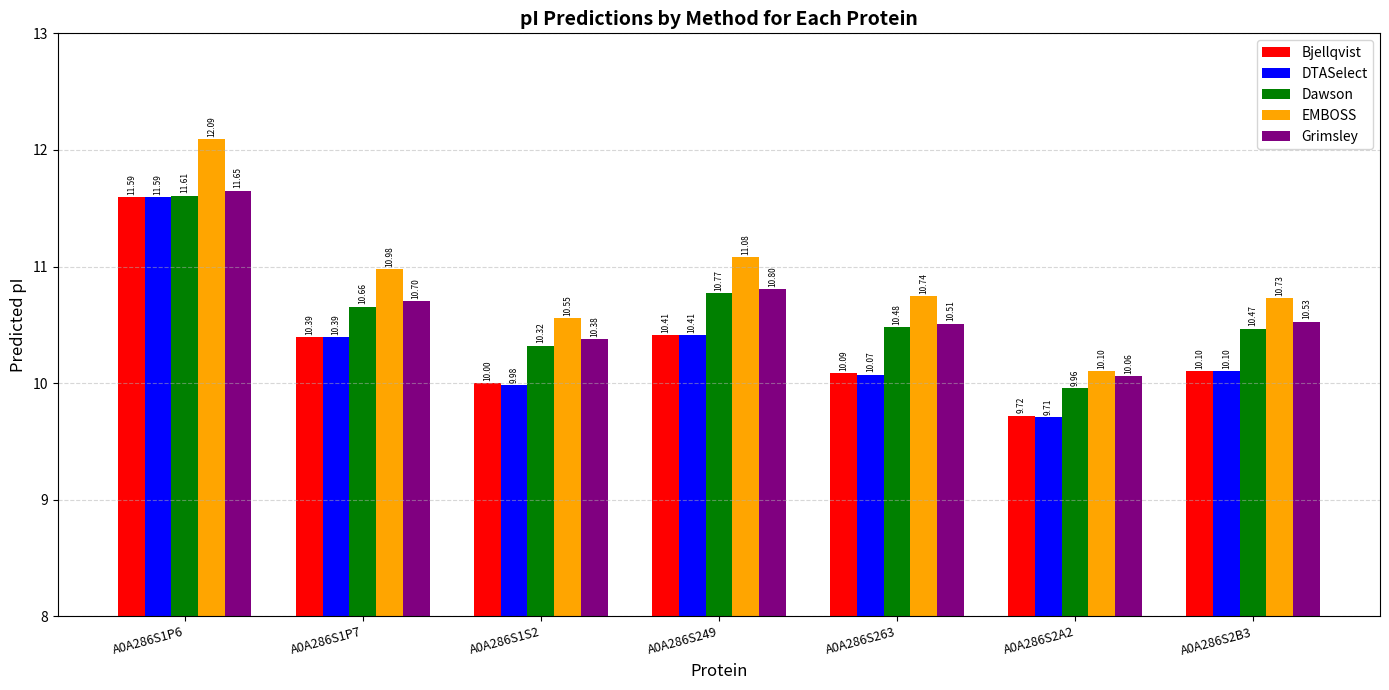

Rank the series at A0A286S1S2 from lowest to highest value.

DTASelect, Bjellqvist, Dawson, Grimsley, EMBOSS